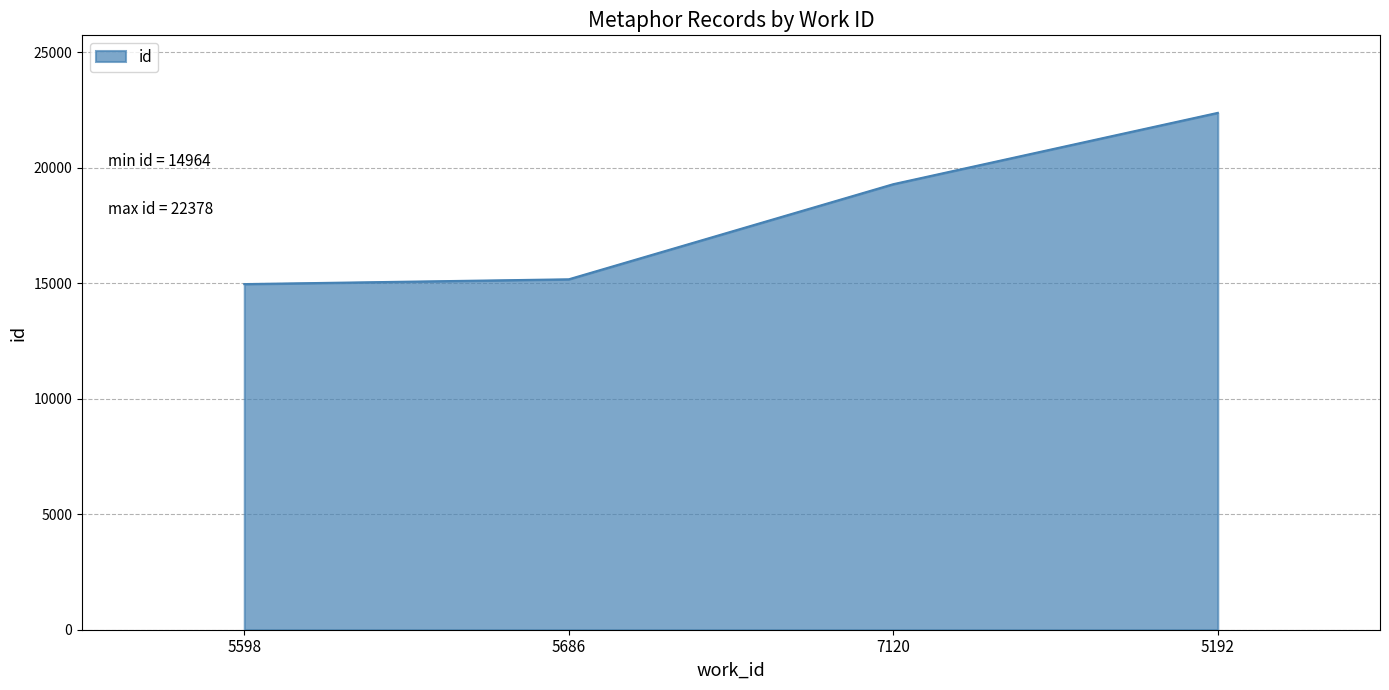

What is the change in value from 5598 to 5192?

+7414